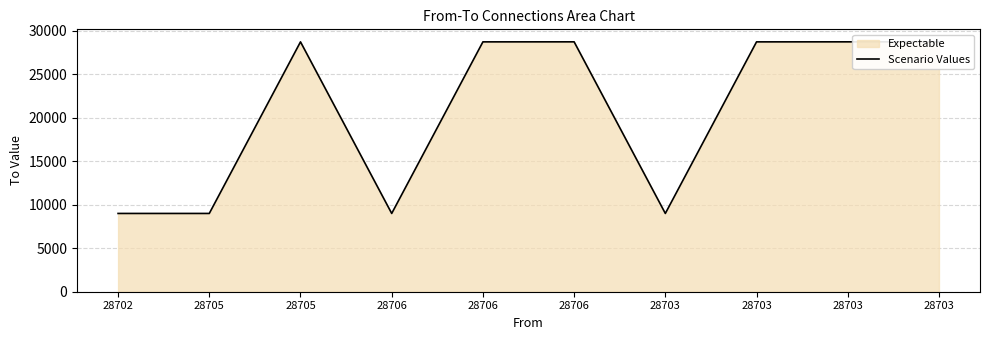

True or false: there are more than 2 points higher than both neighbors.

False